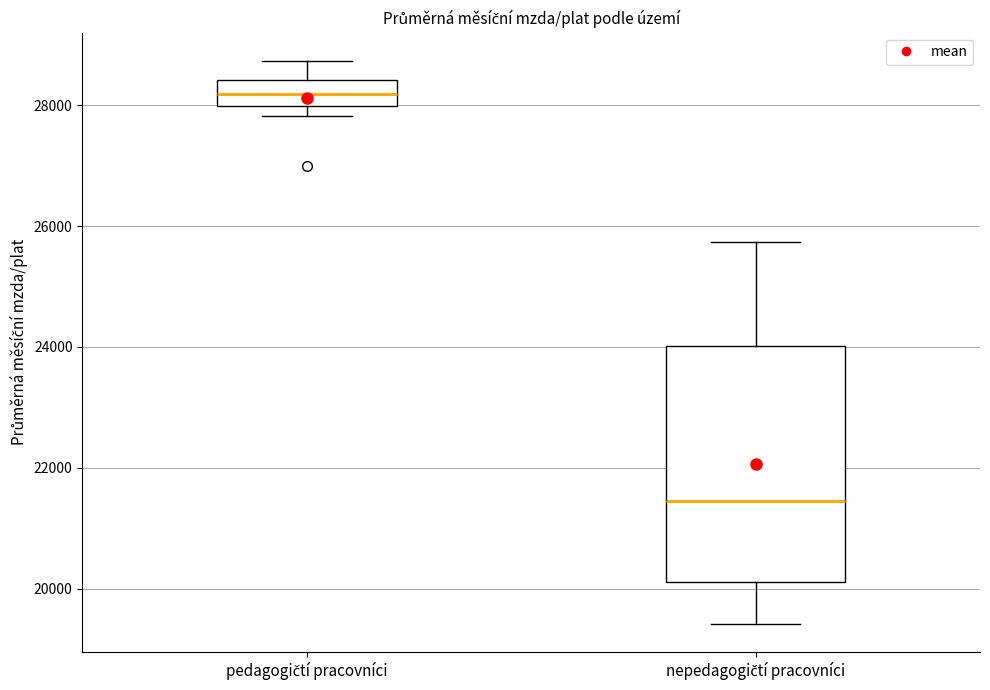

Which box's median line is the lowest?

nepedagogičtí pracovníci